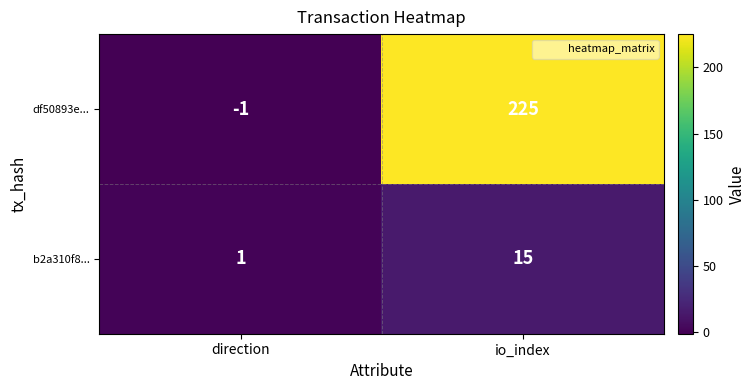

Rank the series by their average value, from highest to lowest.

df50893e..., b2a310f8...